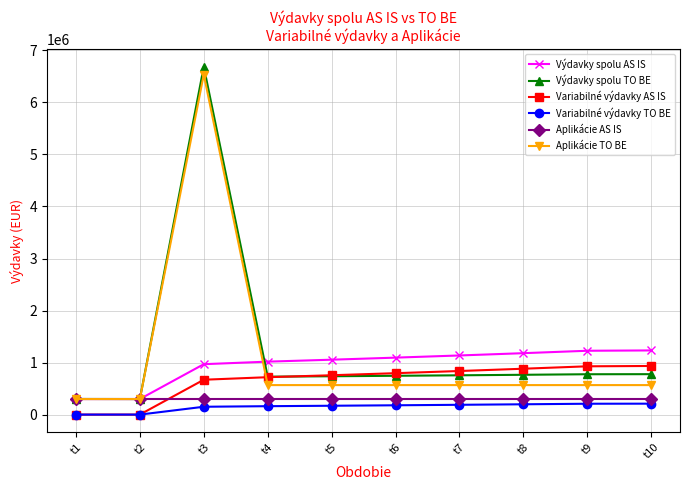

At which label is Variabilné výdavky TO BE closest to 105000?

t3